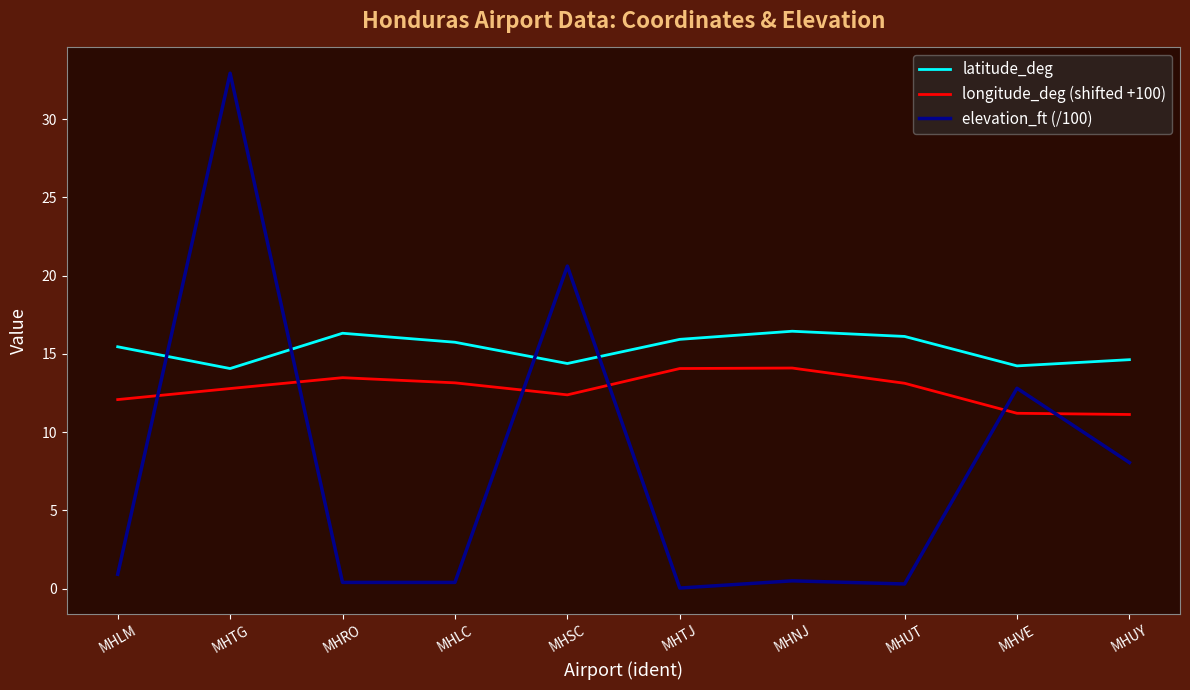

Is it true that elevation_ft (/100) equals 20.6 at MHSC?

True